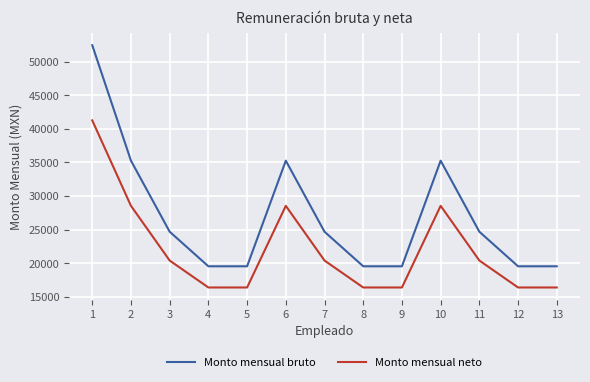

True or false: Monto mensual neto and Monto mensual bruto intersect in this chart.

False